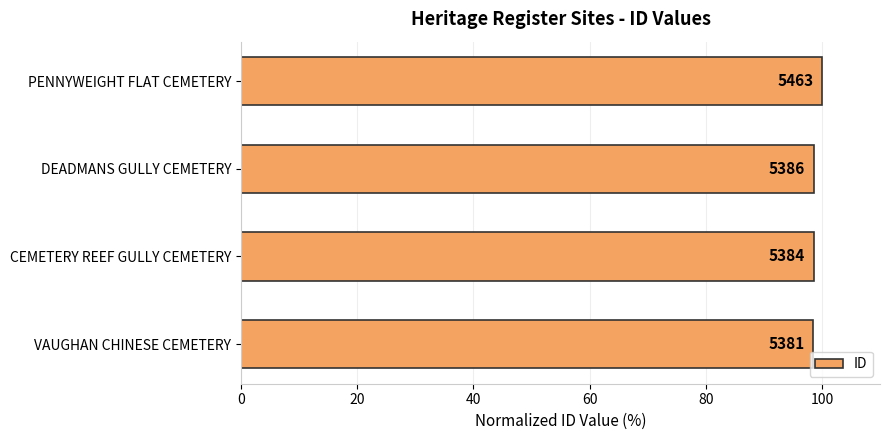

Does the chart contain any negative values?

No